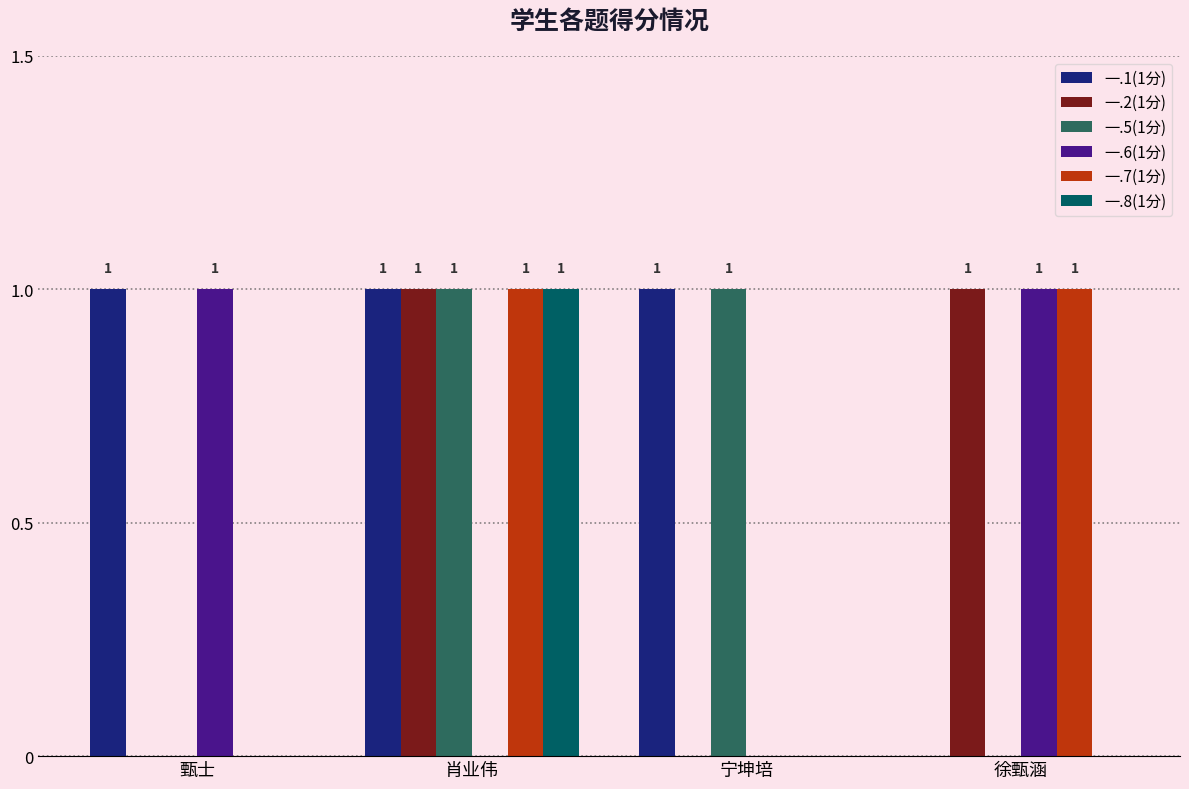

How many categories are shown in the chart?

4